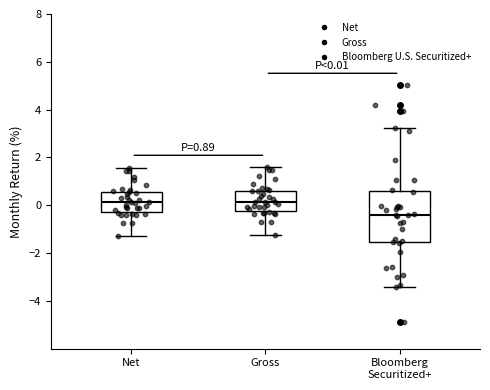

Which box has the lowest median line?

Bloomberg Securitized+